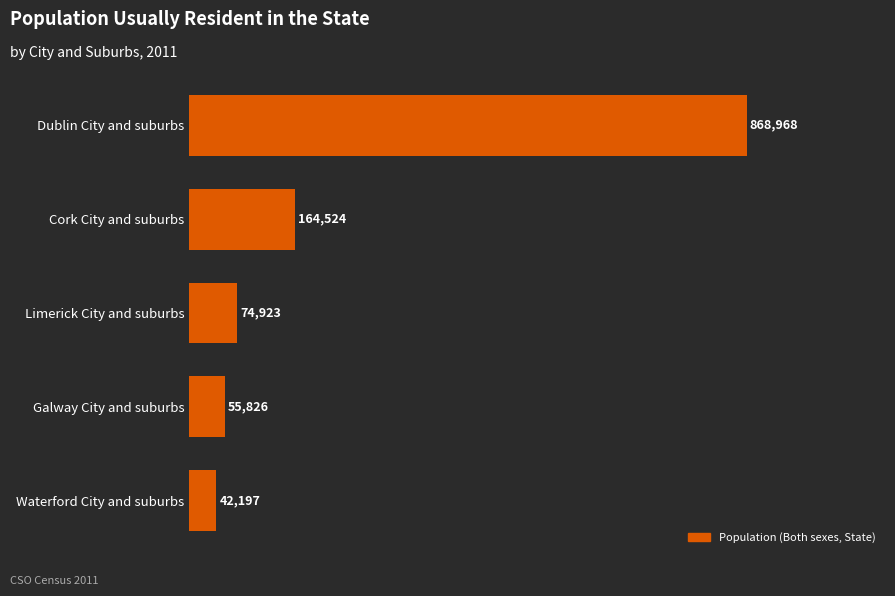

What is the difference between the maximum and minimum values?

826771